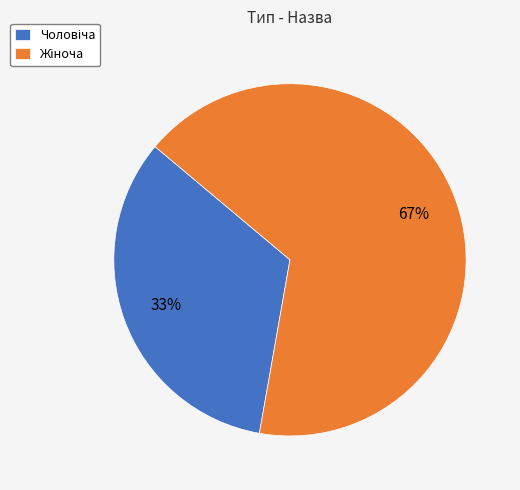

Is there any slice that represents more than half of the pie?

Yes